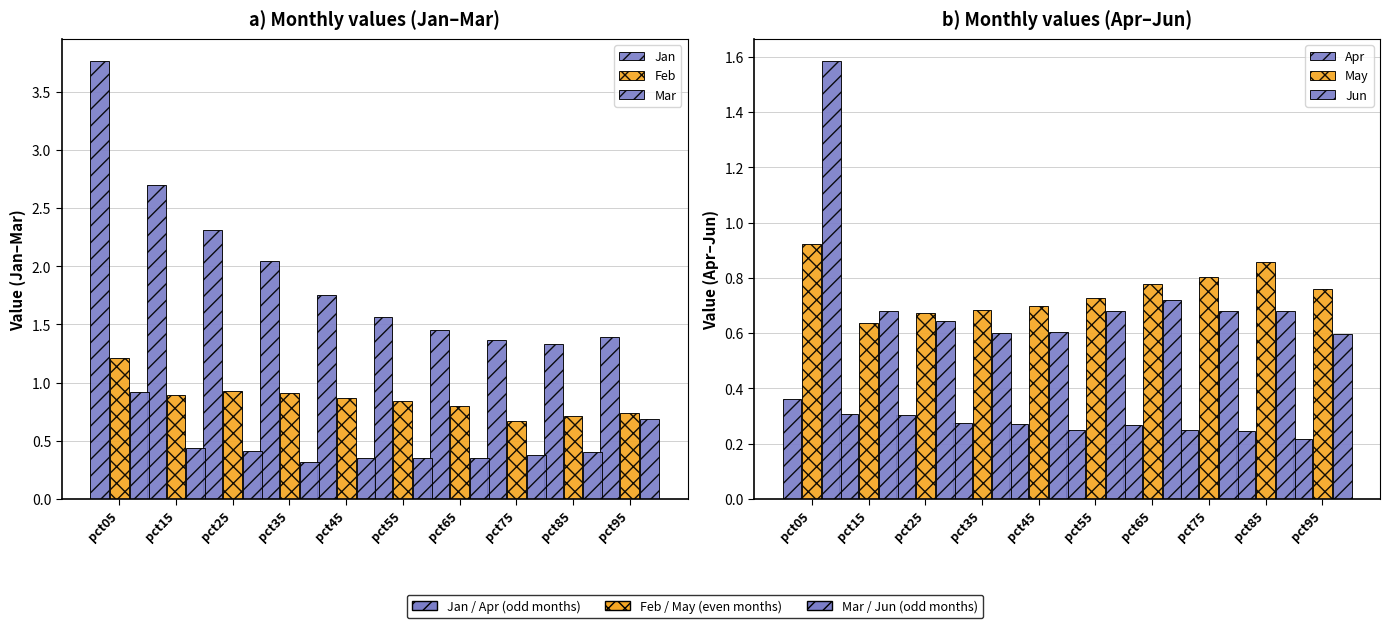

Reading right to left, what are all the values shown in this chart?

Jan: 1.4	1.3	1.4	1.4	1.6	1.8	2.0	2.3	2.7	3.8
Feb: 0.7	0.7	0.7	0.8	0.8	0.9	0.9	0.9	0.9	1.2
Mar: 0.7	0.4	0.4	0.4	0.4	0.3	0.3	0.4	0.4	0.9
Apr: 0.2	0.2	0.2	0.3	0.2	0.3	0.3	0.3	0.3	0.4
May: 0.8	0.9	0.8	0.8	0.7	0.7	0.7	0.7	0.6	0.9
Jun: 0.6	0.7	0.7	0.7	0.7	0.6	0.6	0.6	0.7	1.6